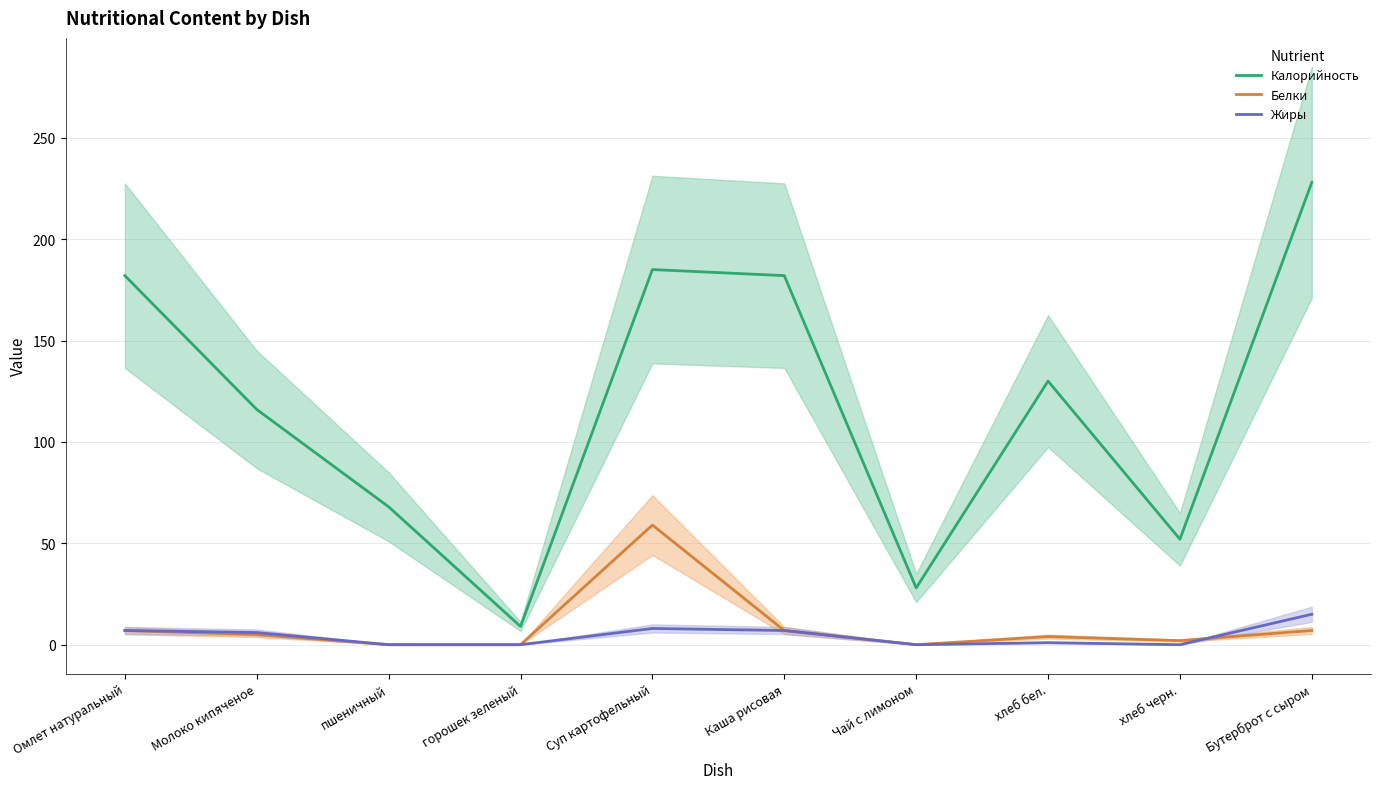

What is the total value across all series at Чай с лимоном?

28